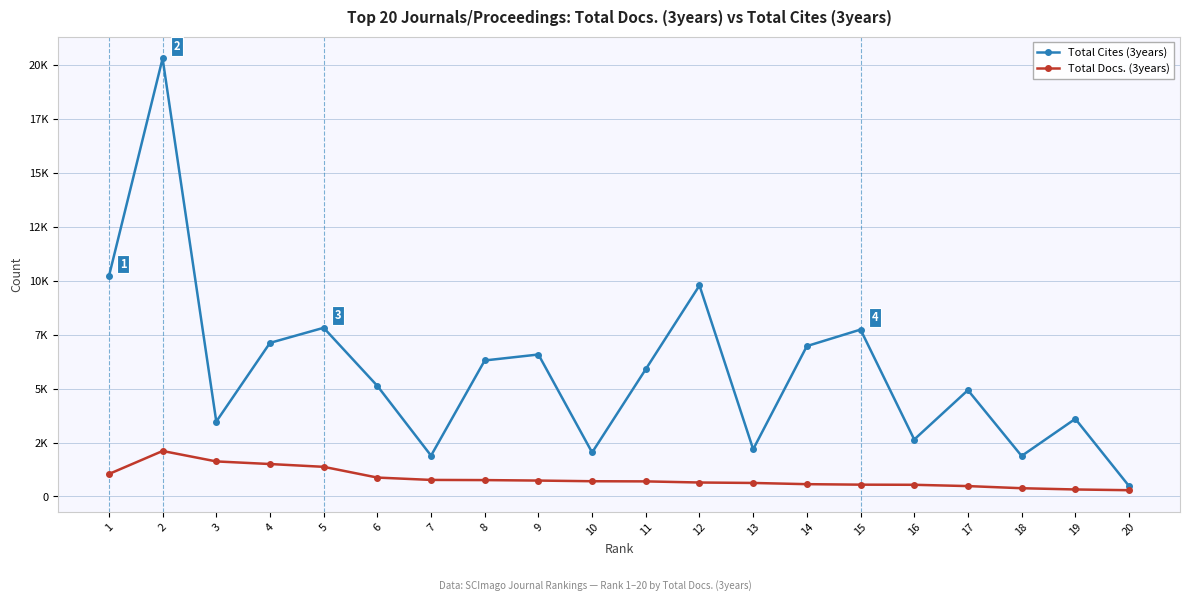

Does the chart have visible grid lines?

Yes